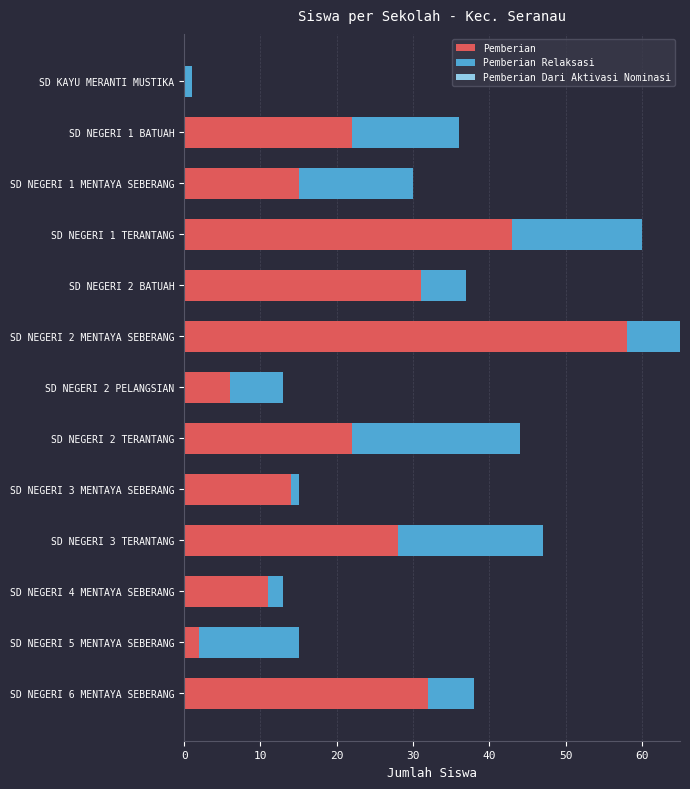

What is the maximum value for Pemberian?

58